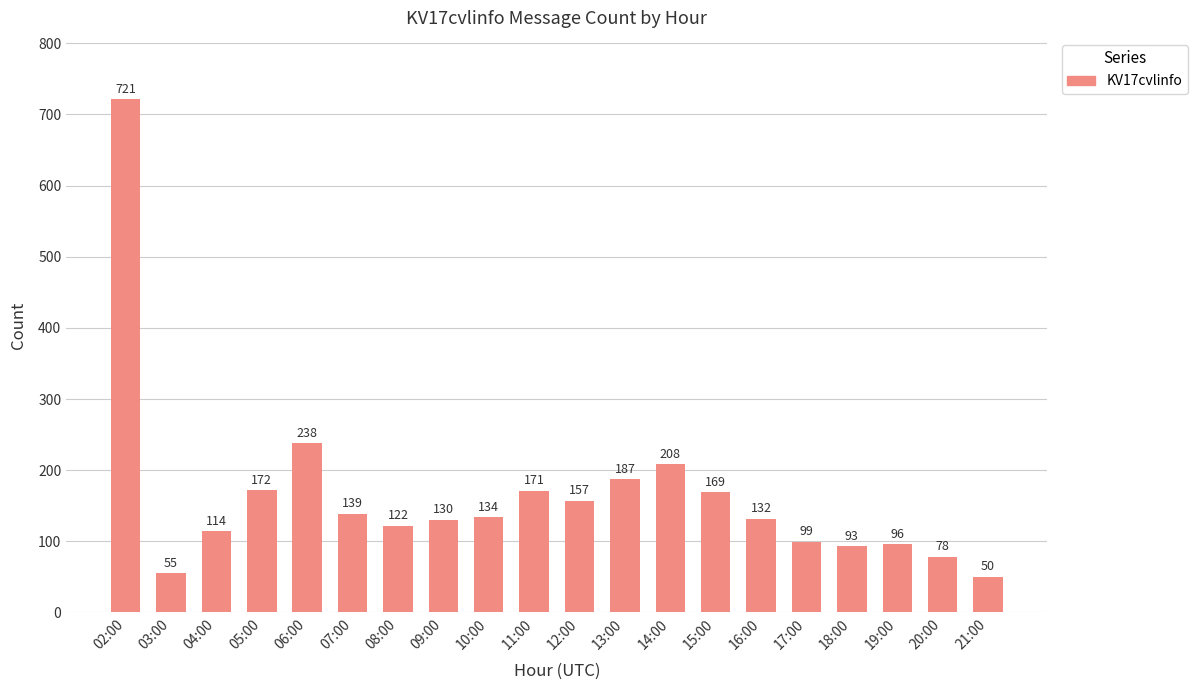

List the labels in order of value, largest first.

02:00, 06:00, 14:00, 13:00, 05:00, 11:00, 15:00, 12:00, 07:00, 10:00, 16:00, 09:00, 08:00, 04:00, 17:00, 19:00, 18:00, 20:00, 03:00, 21:00